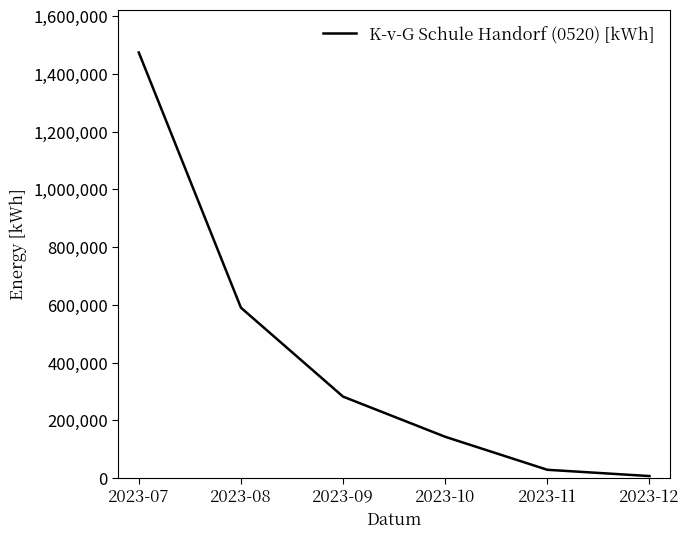

How many values are below 281988?

3